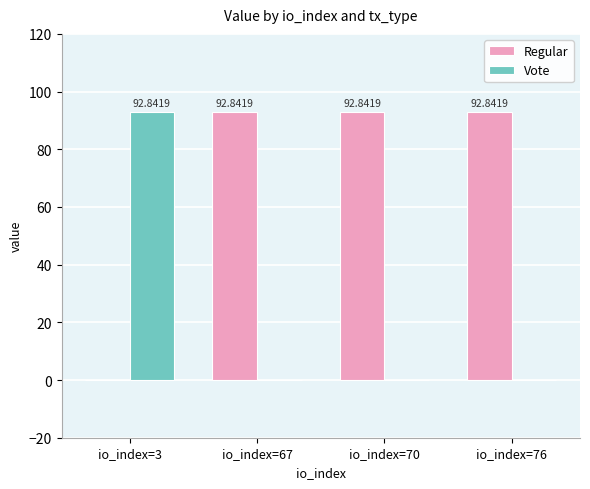

Which series has the largest total across all categories?

Regular